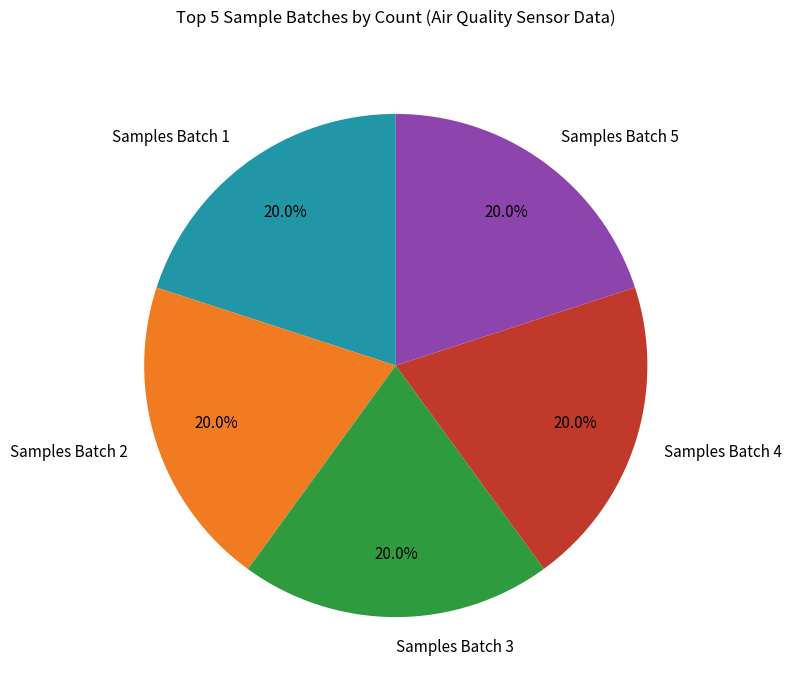

Is there a majority slice in this chart?

No